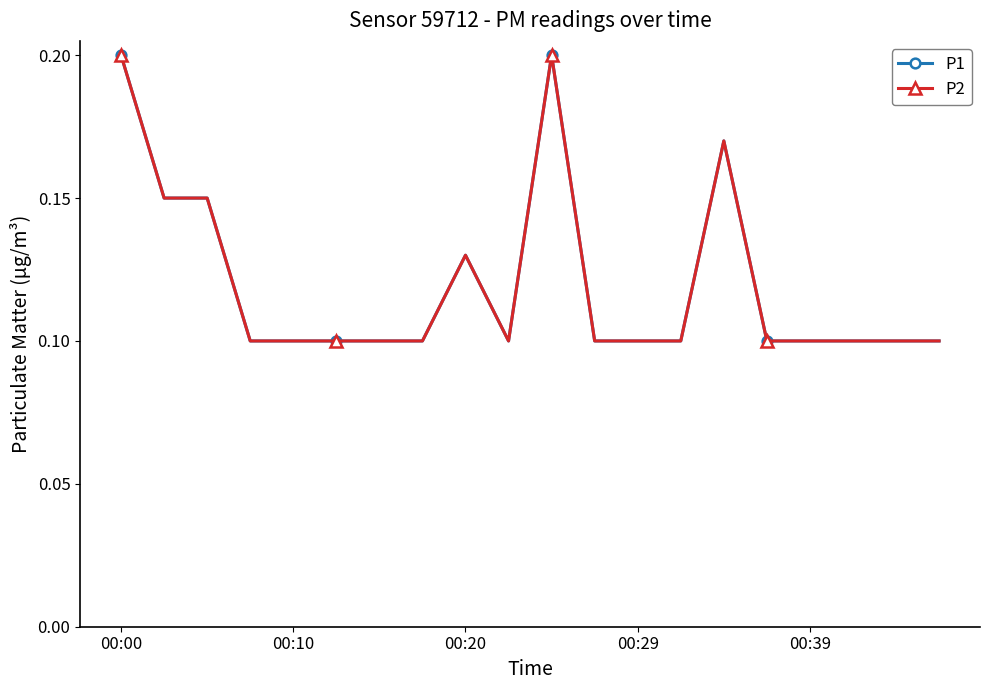

Does the chart display data point markers on the line(s)?

Yes